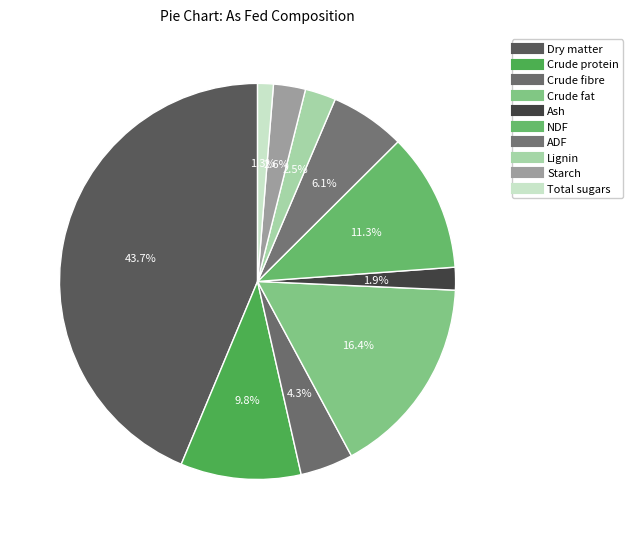

What is the largest slice in the pie chart?

Dry matter